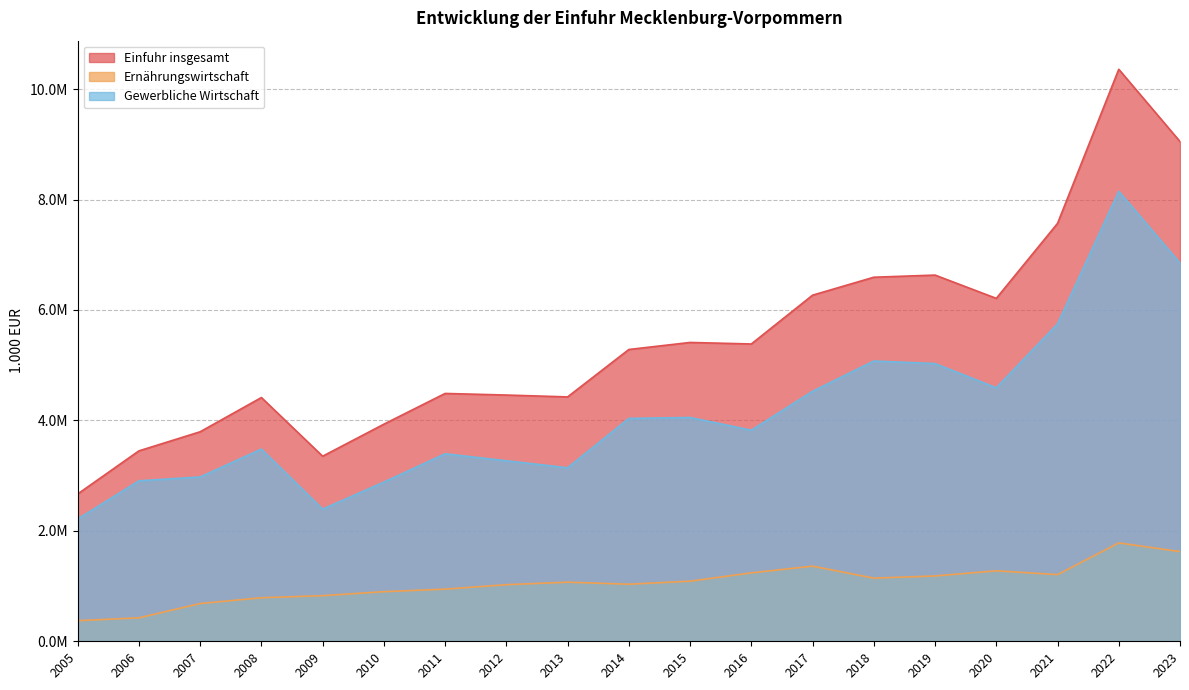

In Gewerbliche Wirtschaft, how many points are lower than both neighbors (excluding endpoints)?

4